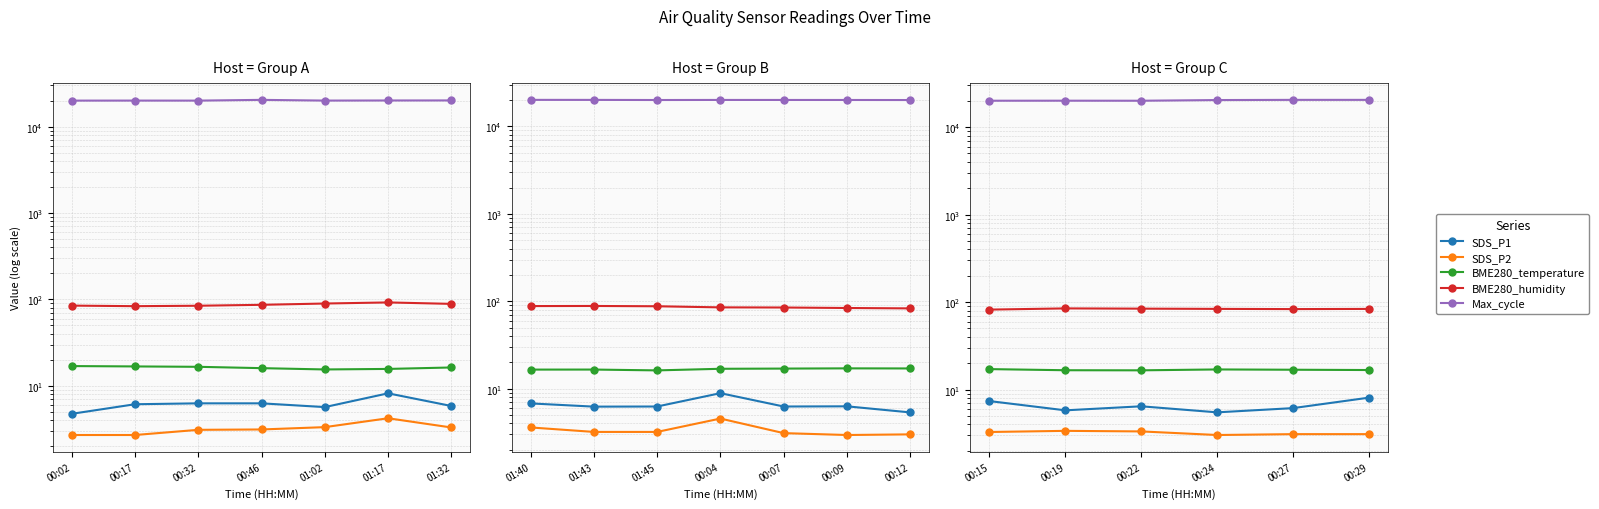

At how many categories does at least one series exceed 10645?

6